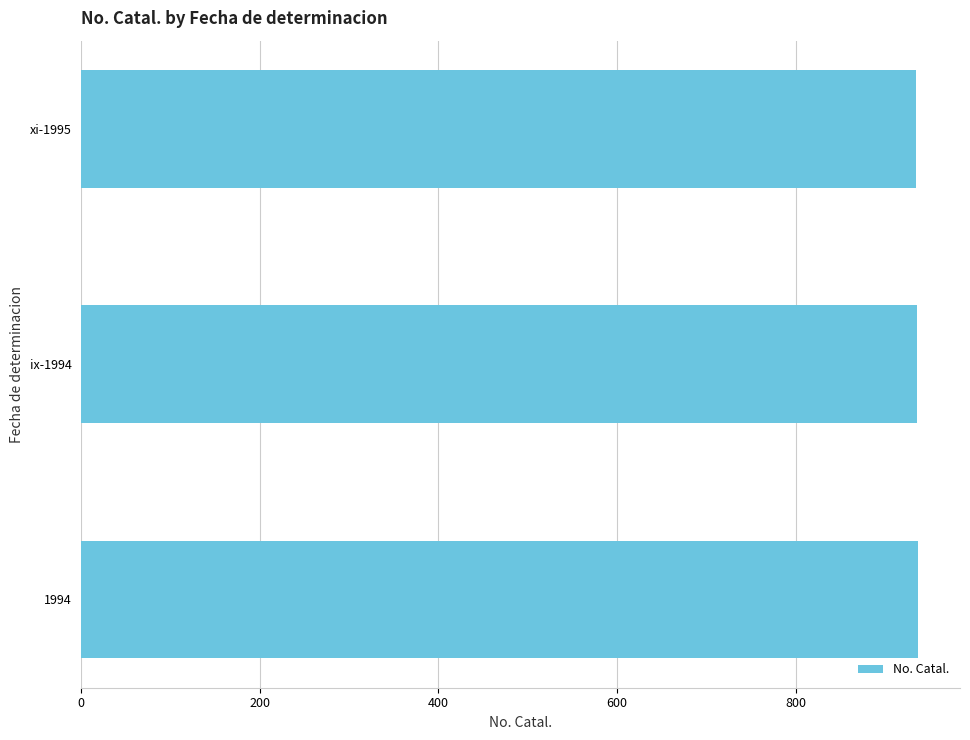

The chart shows a value of 219 at ix-1994. True or false?

False